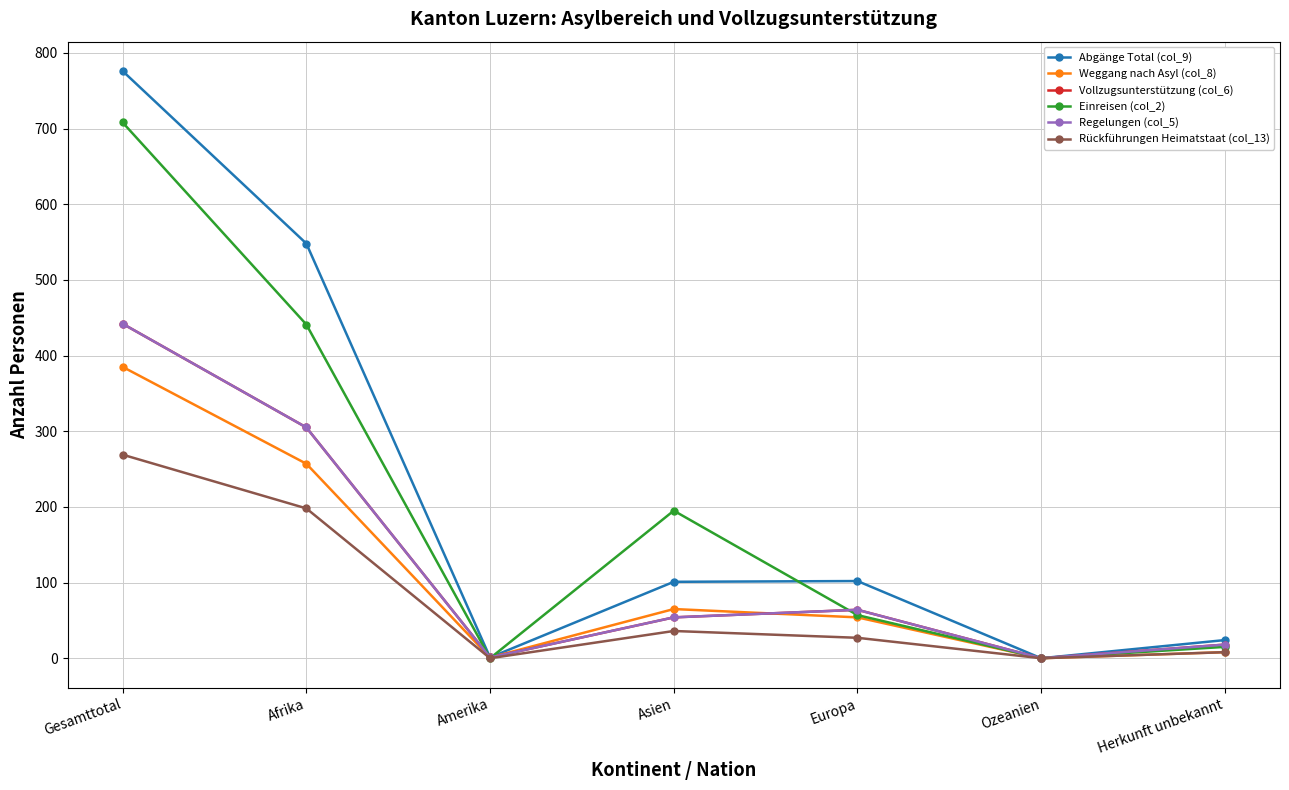

What is the total value across all series at Asien?

505